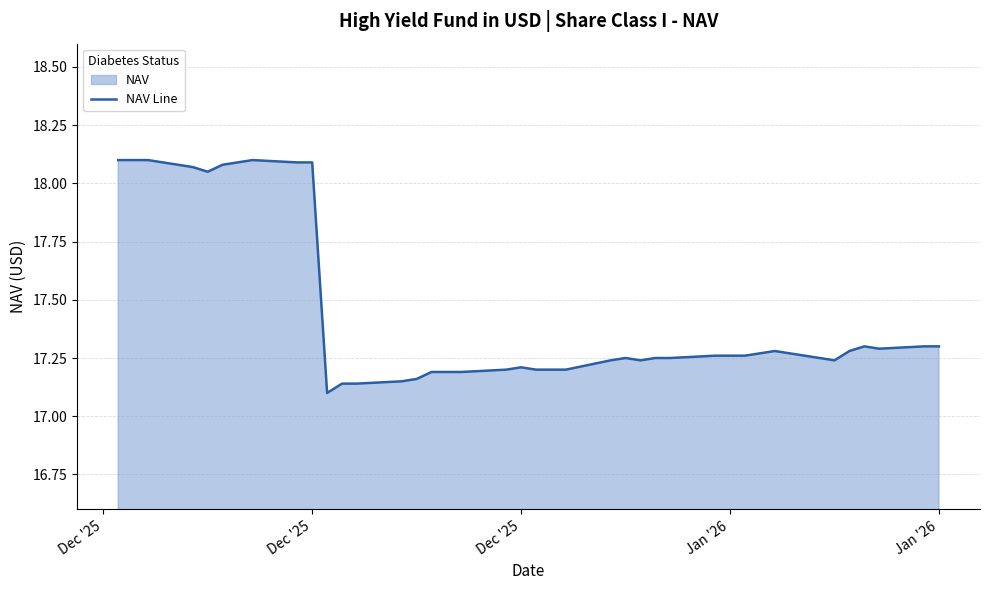

What is the average value?

17.5